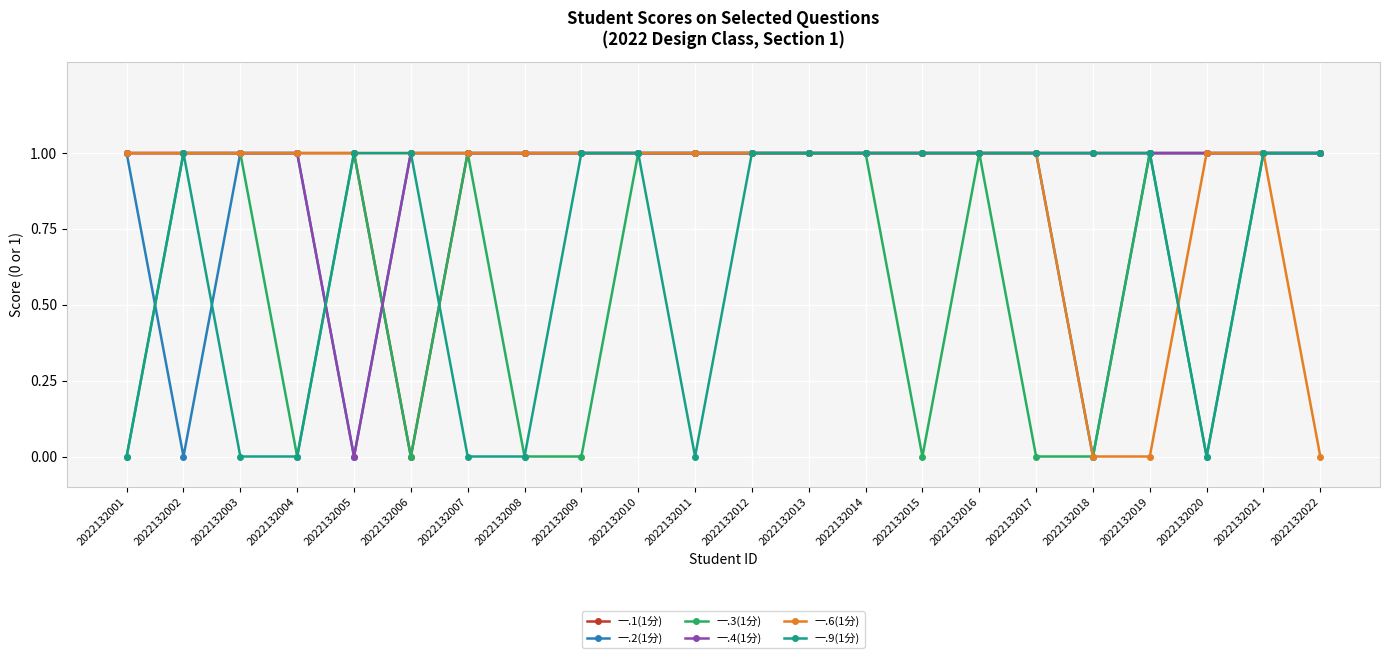

Where is 一.1(1分) nearest to the value 0?

2022132006